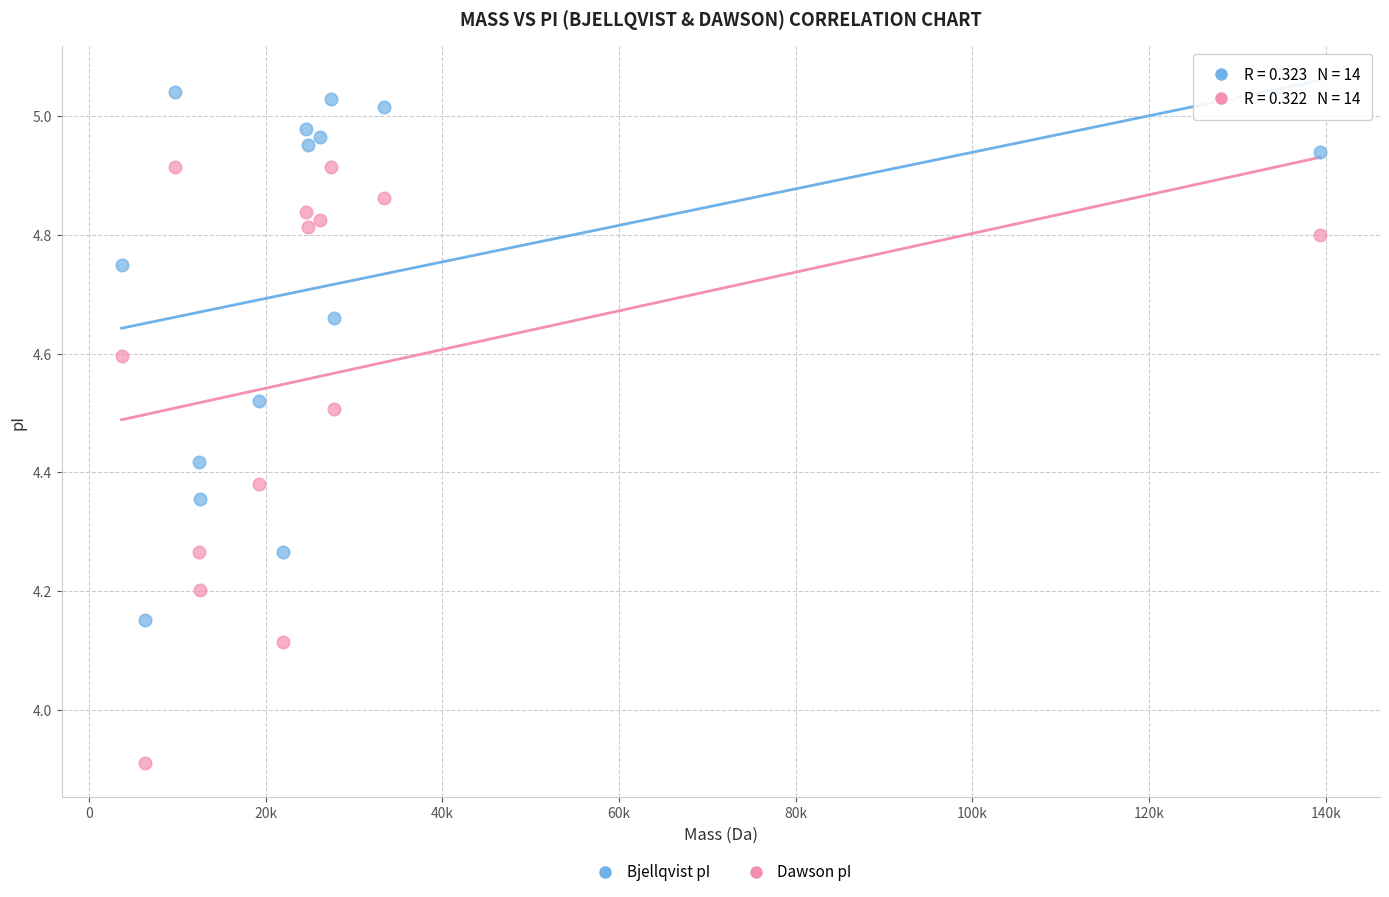

Across all series, what Y value is closest to 4?

3.9